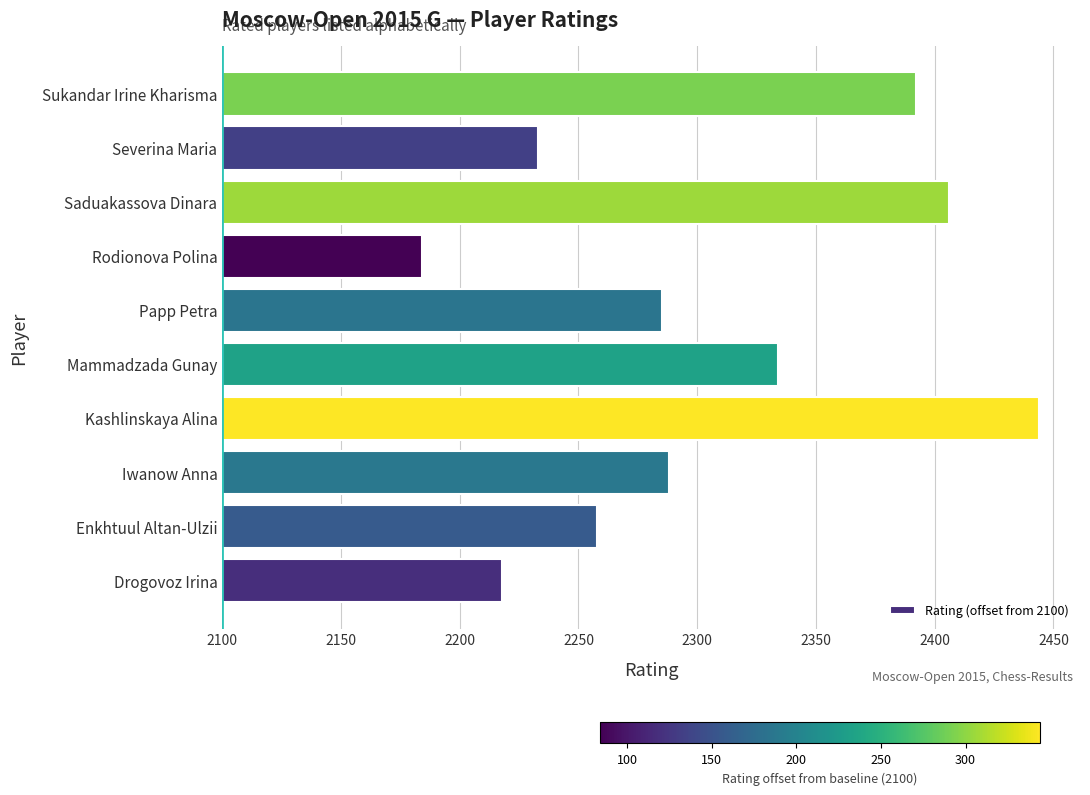

What is the average value?

204